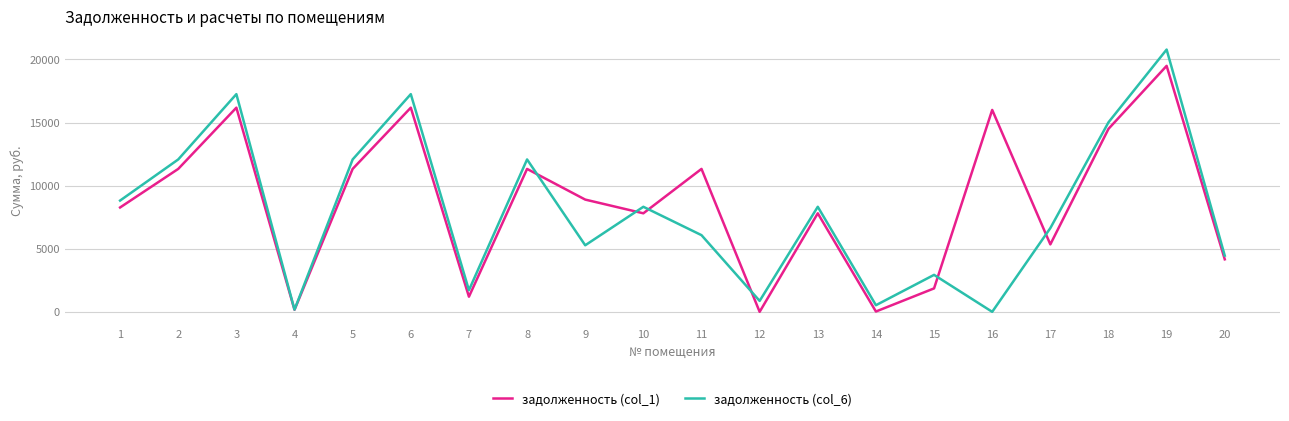

Is it true that задолженность (col_1) equals 8894.0 at 9?

True